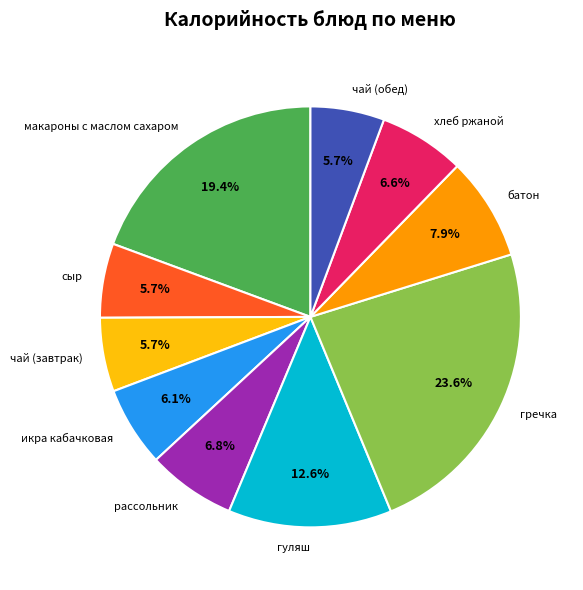

Count the number of slices in the pie.

10